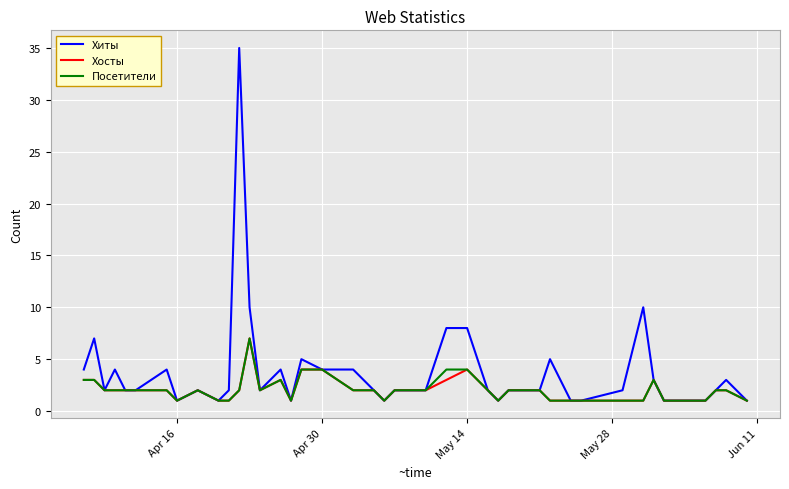

What is the minimum value for Хиты?

1